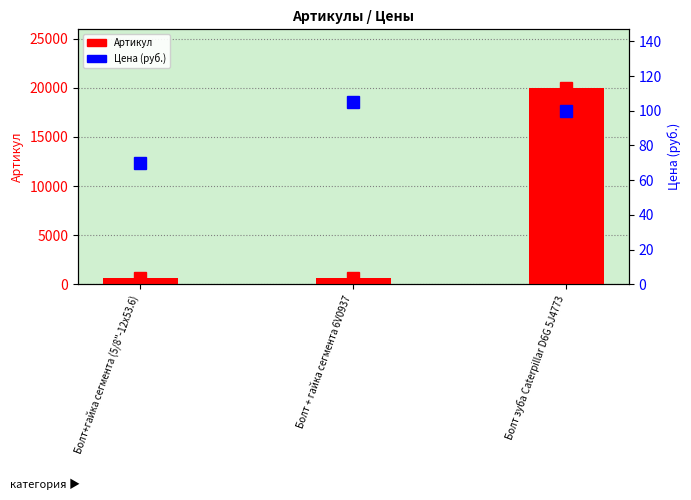

Reading left to right, transcribe all the data shown in this chart.

675	674	19979